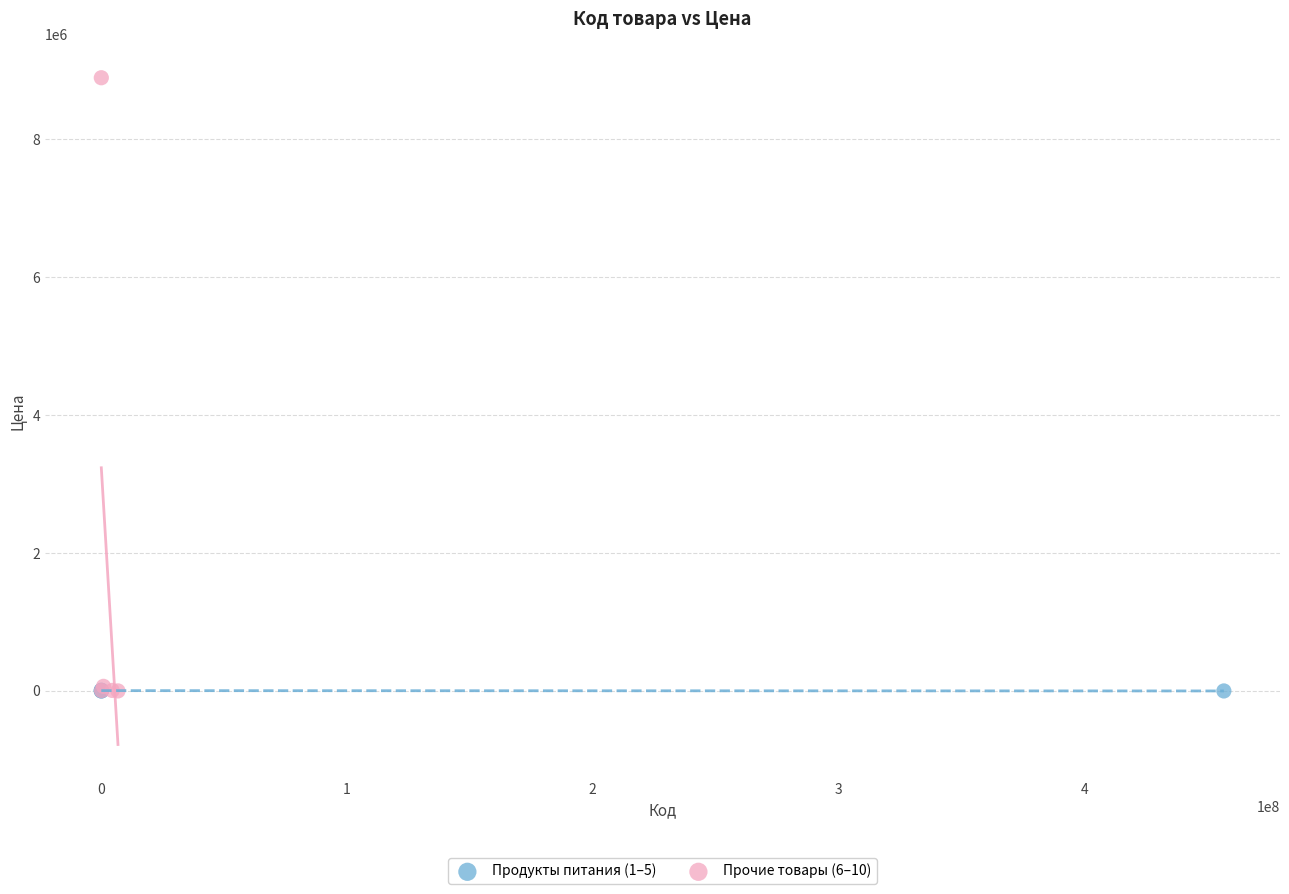

Which series has the largest Y range (max minus min)?

Прочие товары (6–10)